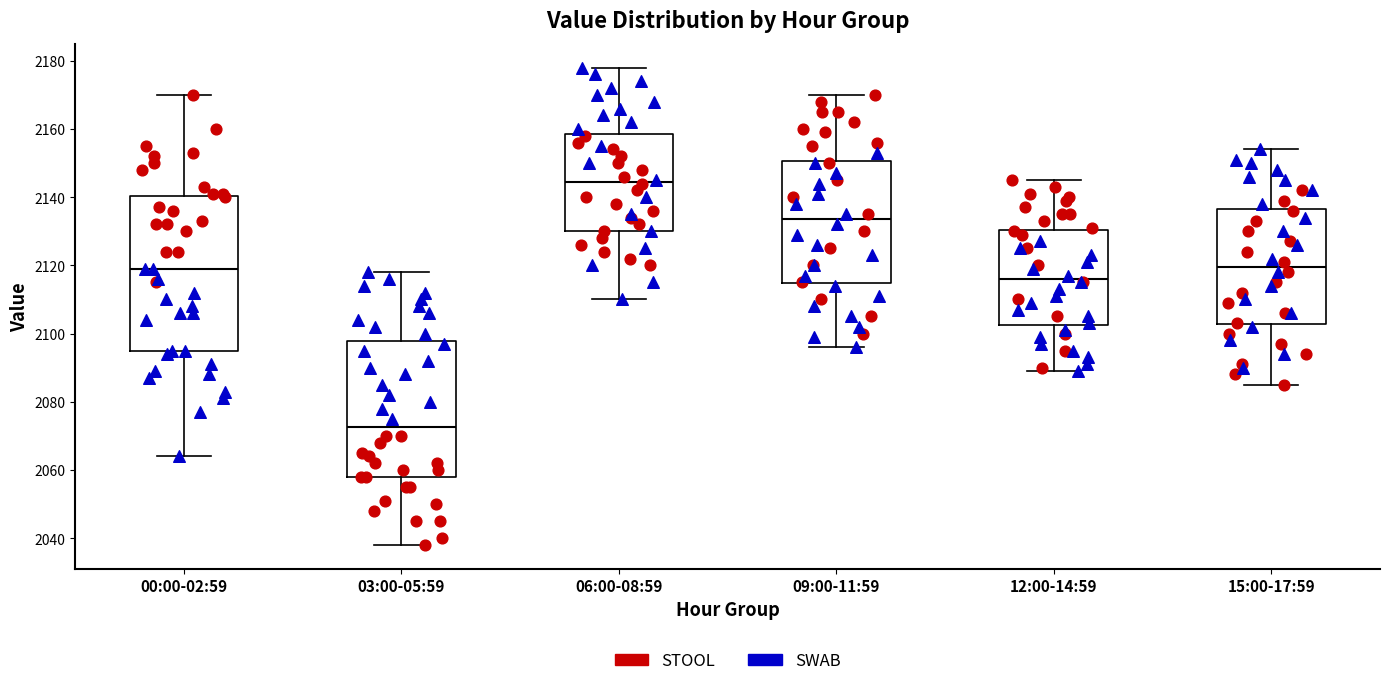

Reading left to right, transcribe this box plot: for each box, give where its median line is, the range the box spans, and where its two whiskers end, as read against the y-axis. The values are not printed on the chart, so give them approximately, as read against the axis.

00:00-02:59: median 2120, box 2096 to 2140, whiskers 2064 to 2170
03:00-05:59: median 2072, box 2058 to 2098, whiskers 2038 to 2118
06:00-08:59: median 2144, box 2130 to 2158, whiskers 2110 to 2178
09:00-11:59: median 2134, box 2114 to 2150, whiskers 2096 to 2170
12:00-14:59: median 2116, box 2102 to 2130, whiskers 2090 to 2146
15:00-17:59: median 2120, box 2102 to 2136, whiskers 2086 to 2154